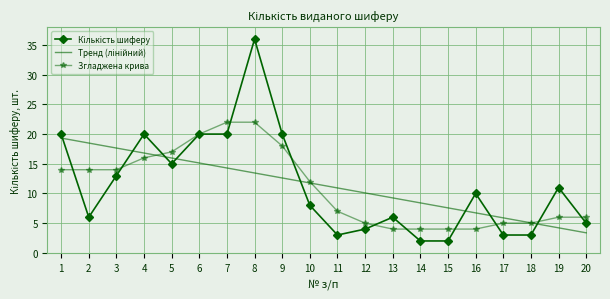

What is the total value across all series at 5?

48.0